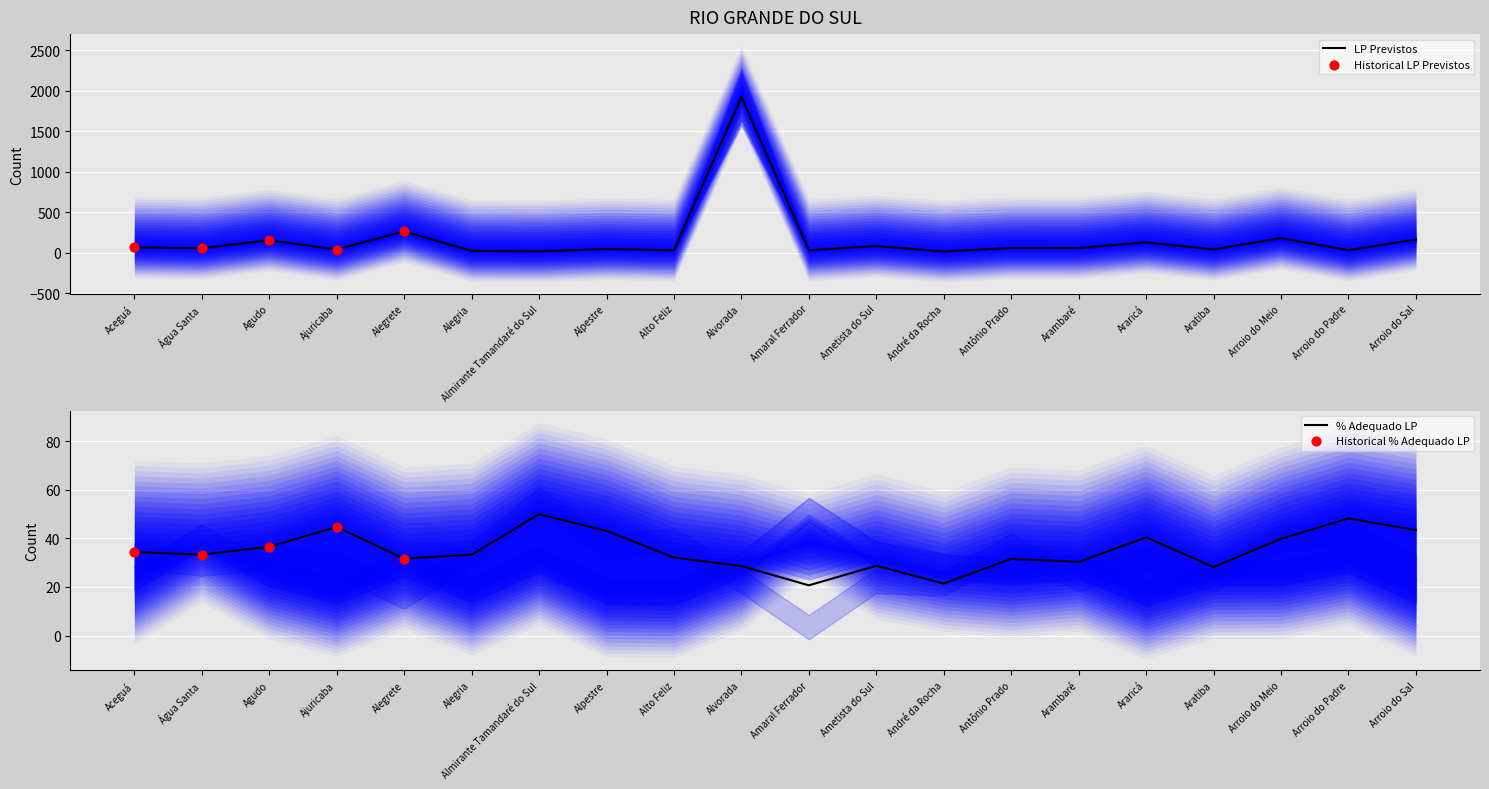

Which series has the largest total across all categories?

Previstos LP